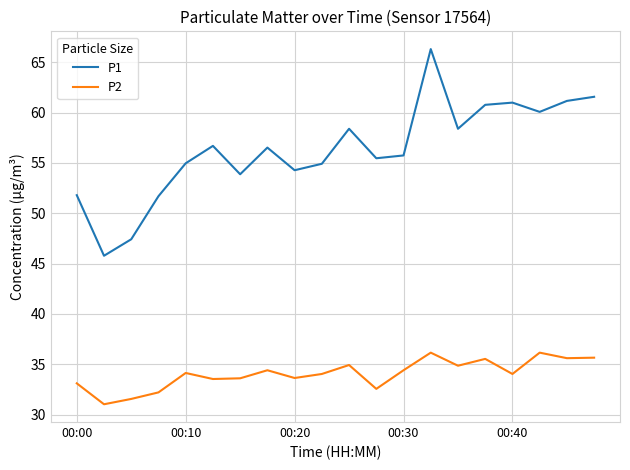

What is the minimum value shown in the chart?

31.0